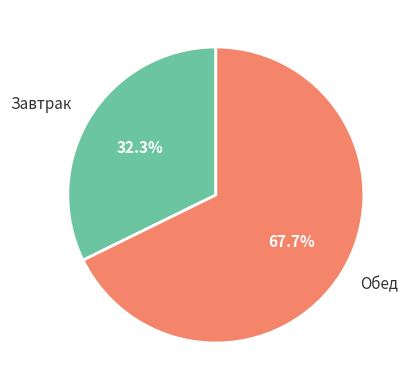

Between Обед and Завтрак, which is larger?

Обед